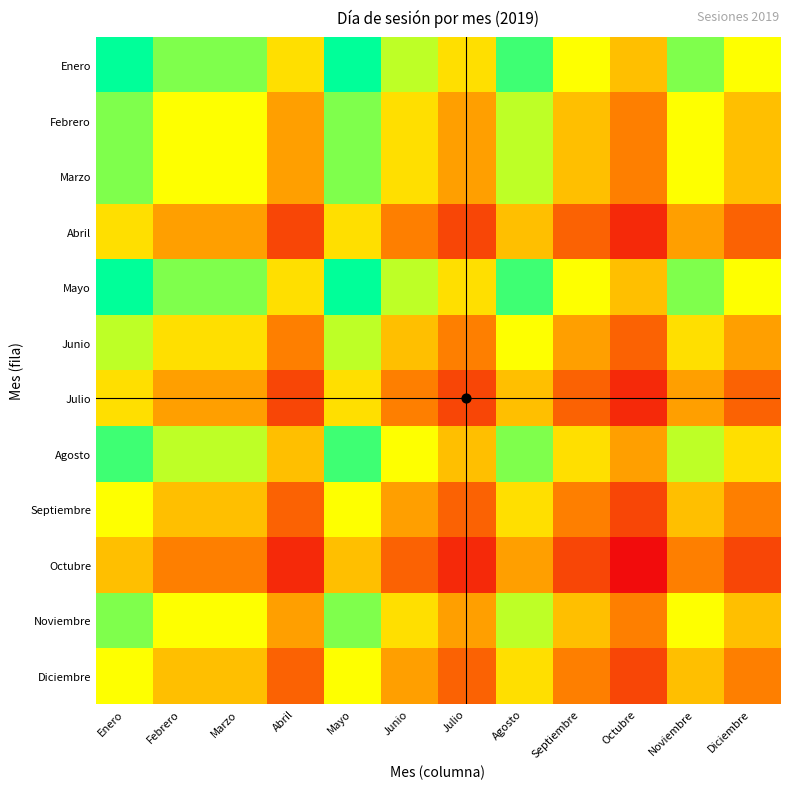

What is the total value across all series at Noviembre?

7.2